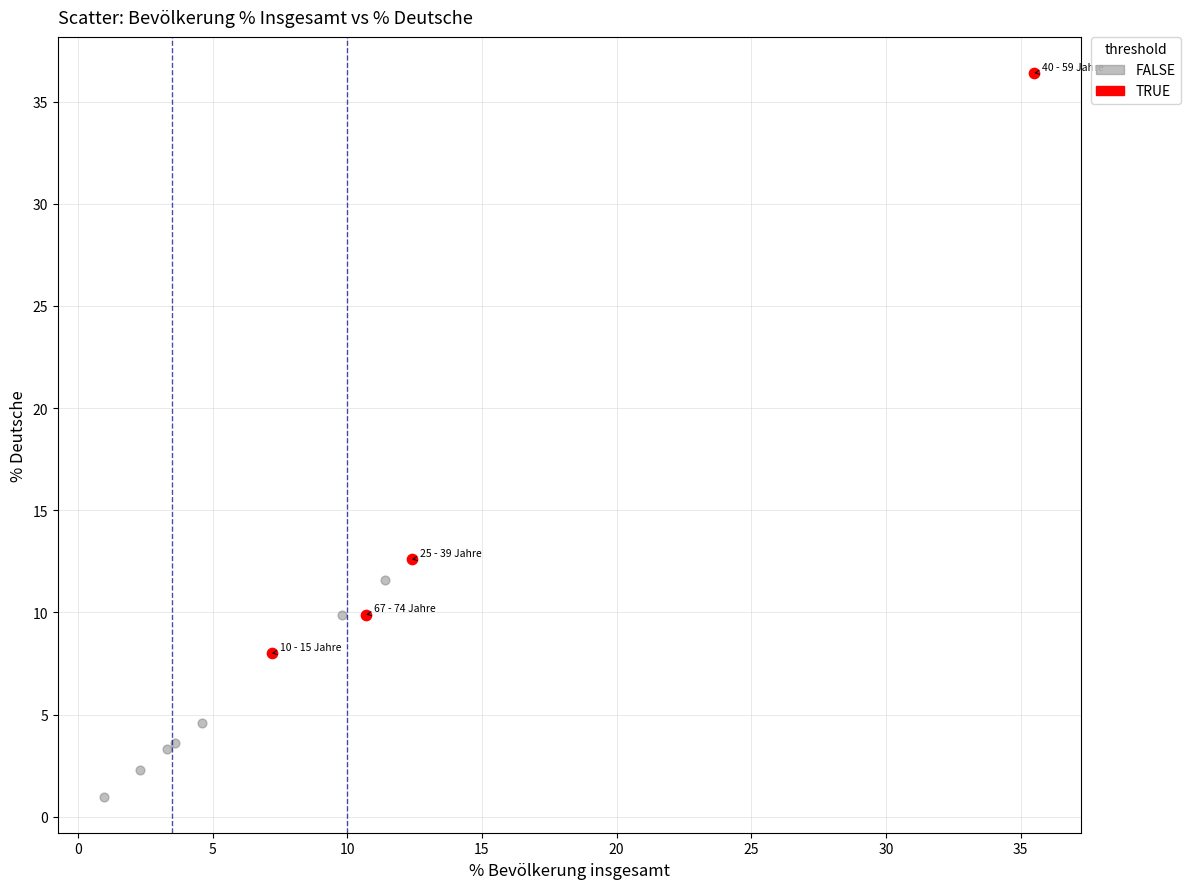

Which series contains the highest Y value?

TRUE